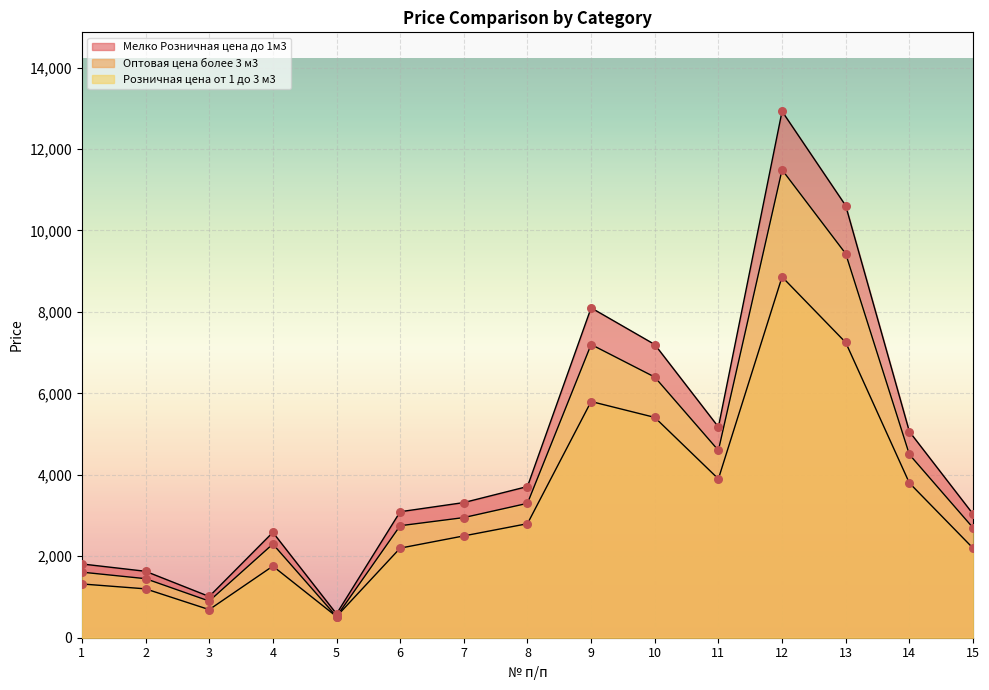

Which series contains the highest Y value?

Мелко Розничная цена до 1м3